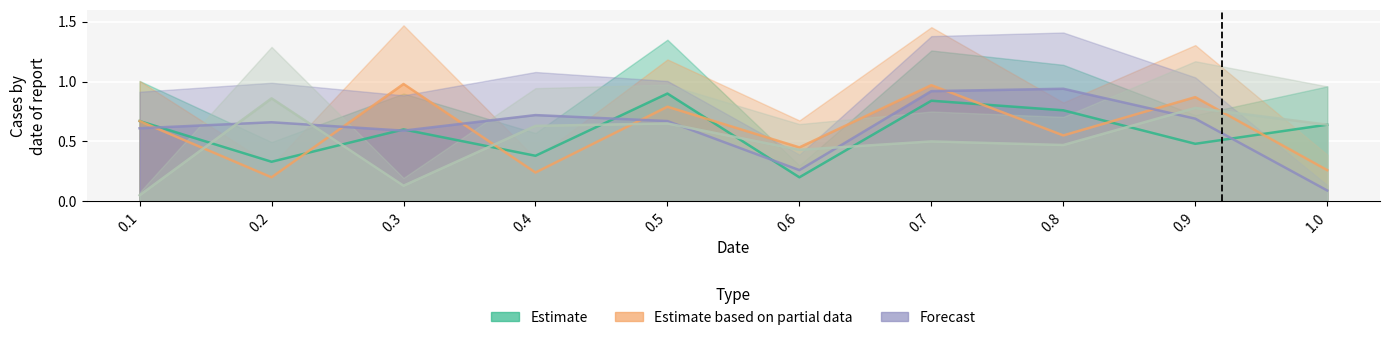

True or false: col_5 has a value of 0.2 at 0.2.

False